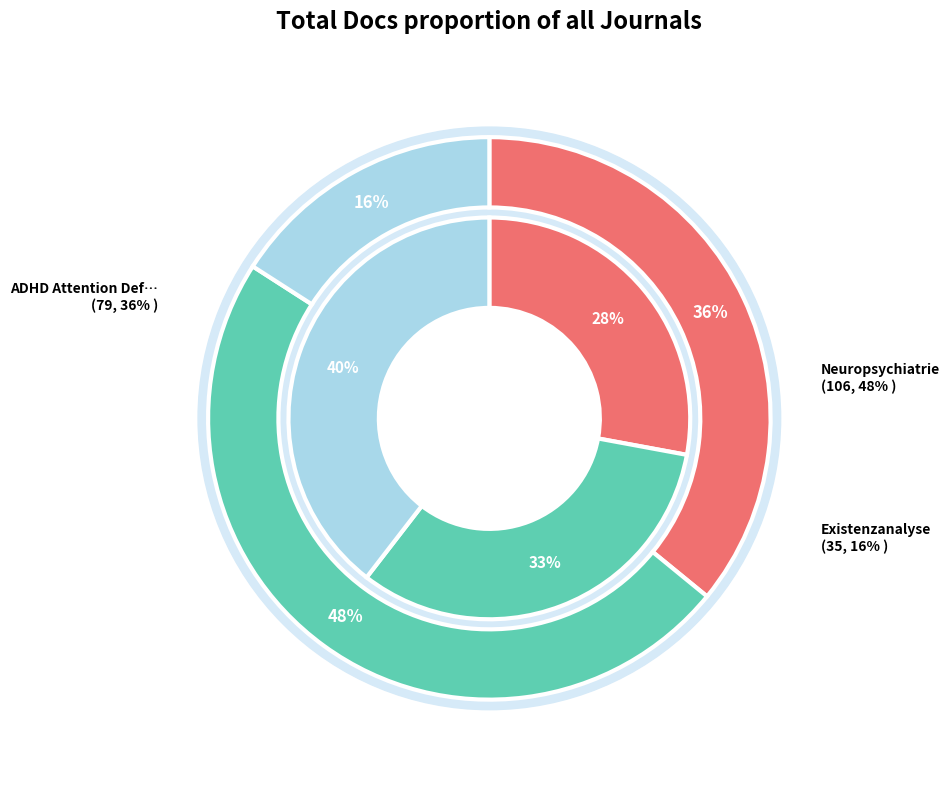

To the nearest percent, what is the average slice percentage?

33%